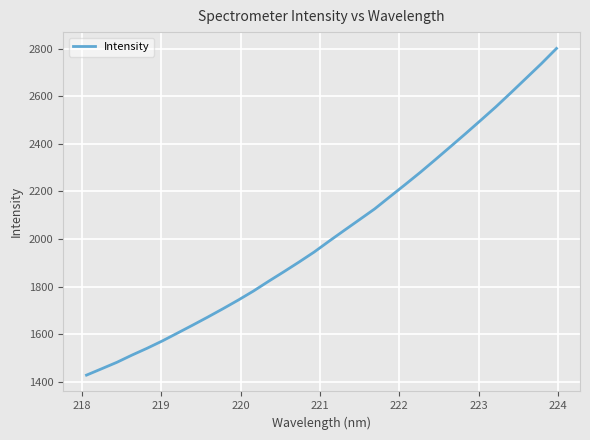

What is the maximum value shown in the chart?

2801.0